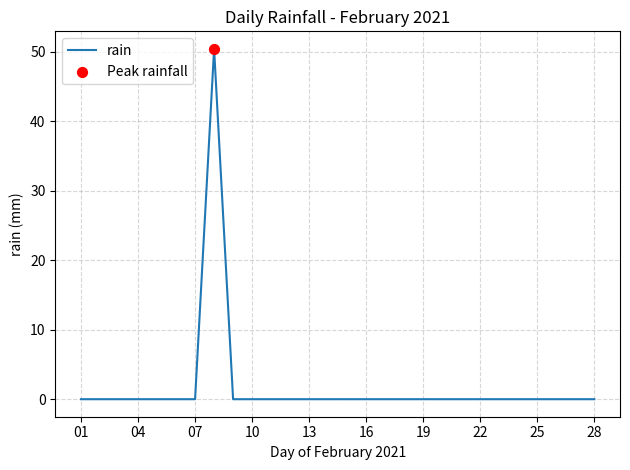

What is the greatest value displayed?

50.4